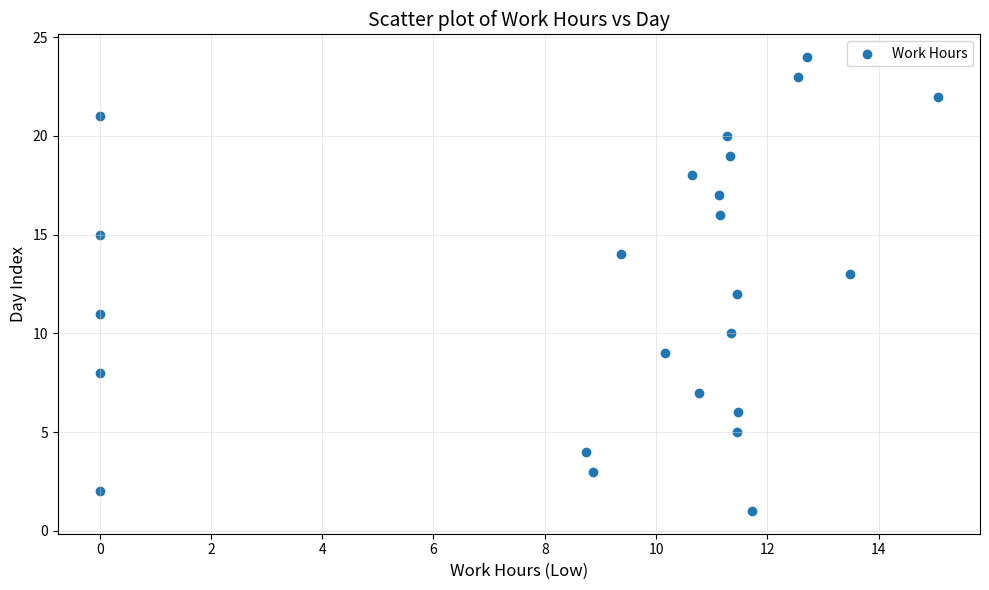

What is the range of Y values (max minus min)?

23